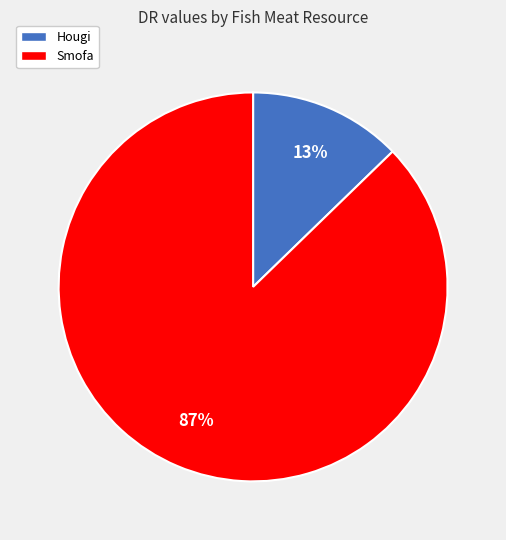

To the nearest percent, what is the average slice percentage?

50%